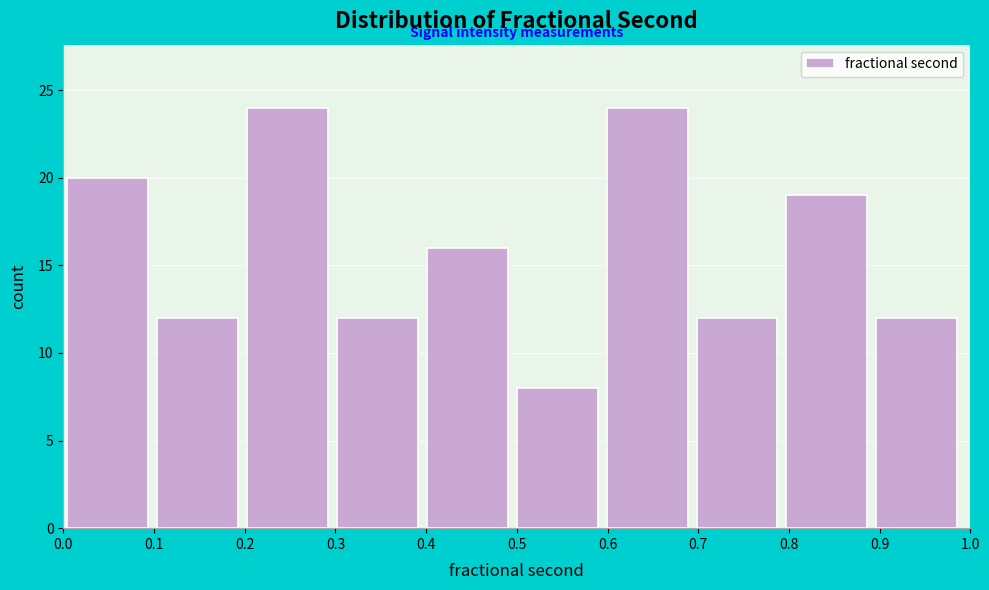

What is the height of the bar covering 0.3 to 0.4 on the x-axis? Neither the bar edges nor the heights are printed on the chart, so give them approximately, as read against the axes.

12